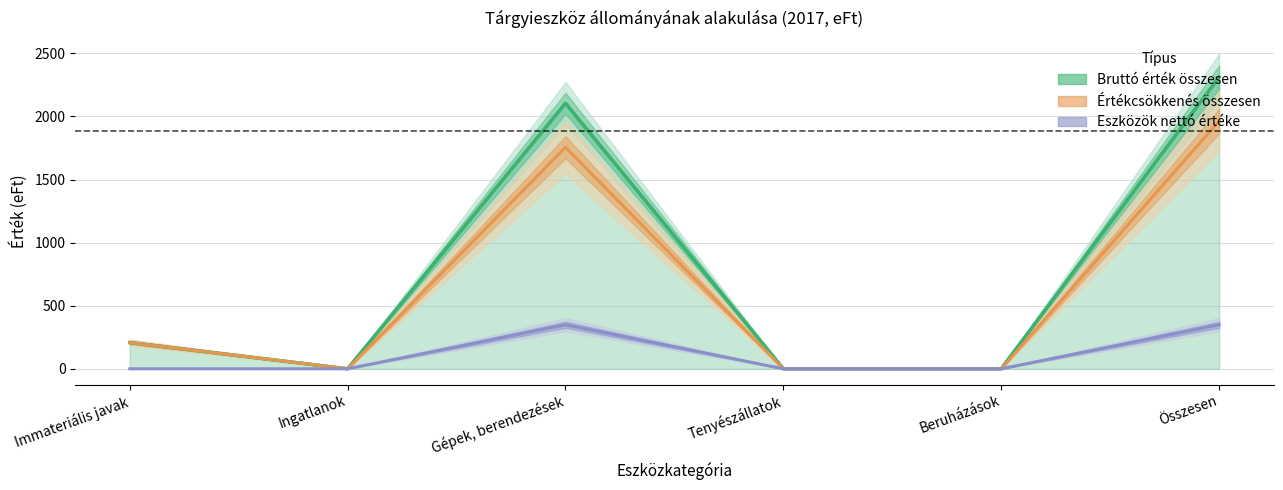

Which has a higher value, Immateriális javak or Összesen?

Összesen